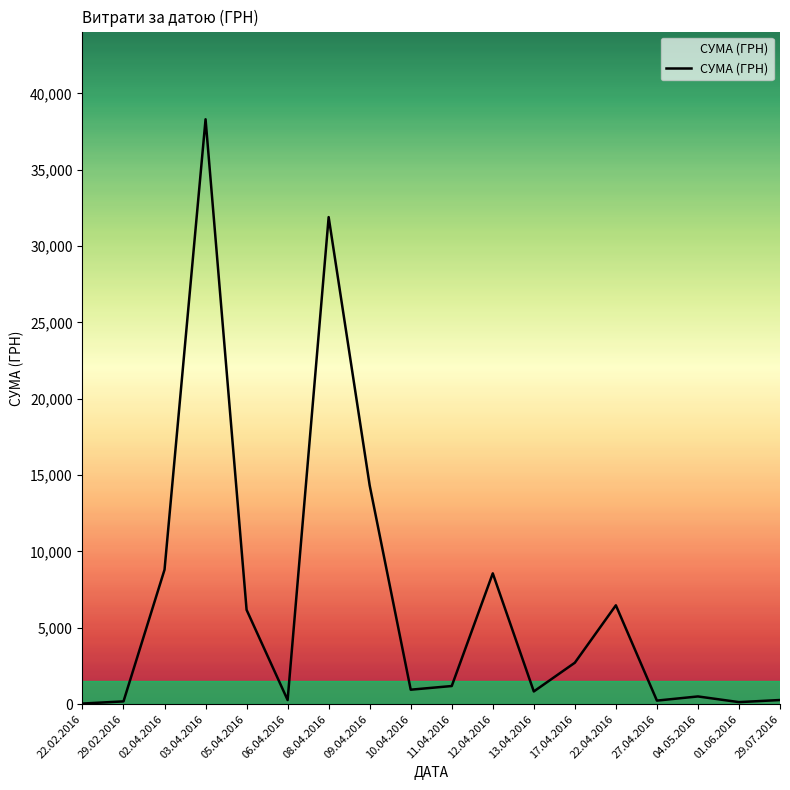

Which category has the highest value across all series?

03.04.2016